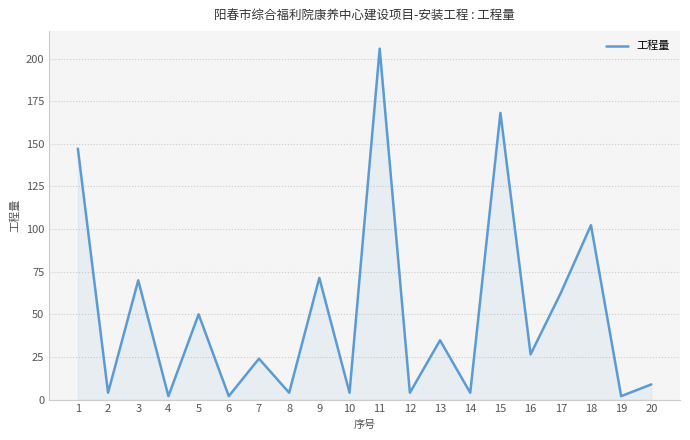

Which category has the highest value across all series?

11